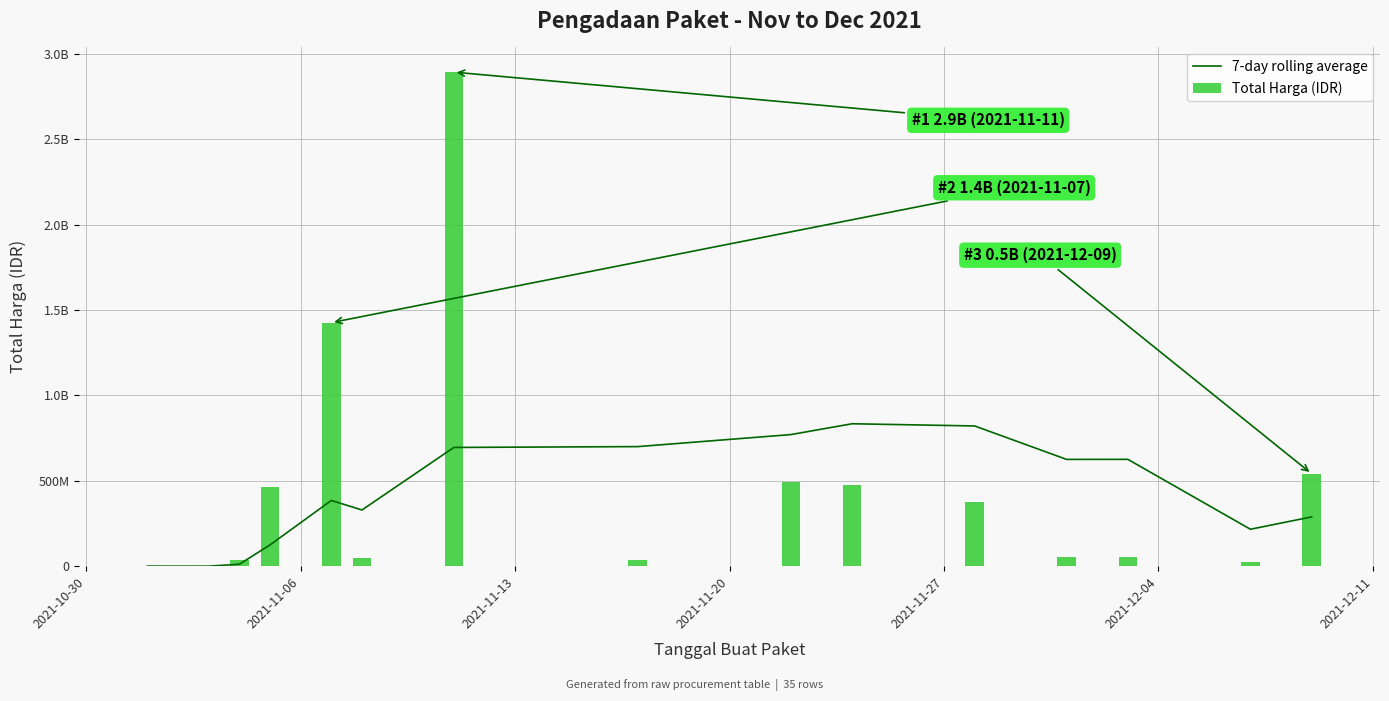

List the series in order of their overall mean, highest first.

Total Harga (IDR), 7-day rolling average